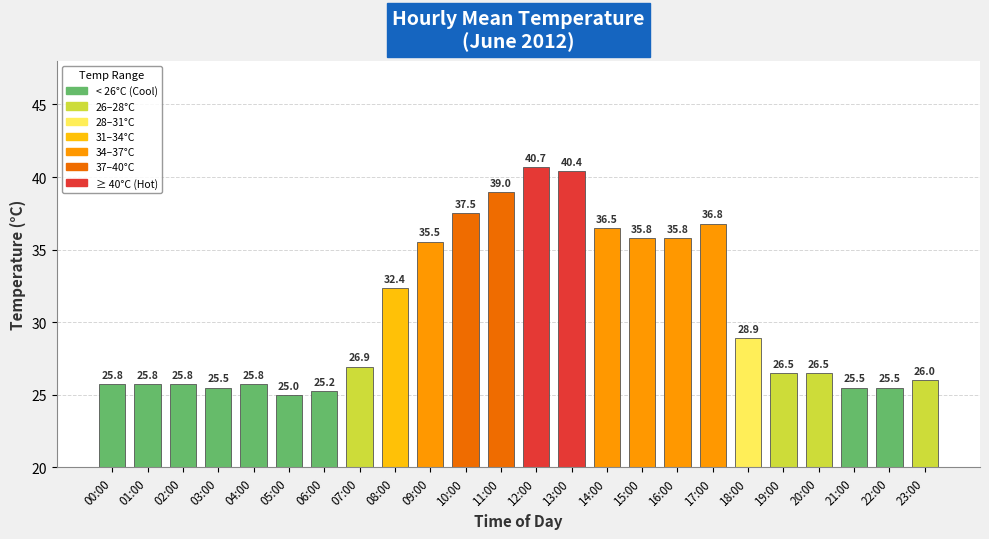

Between 01:00 and 21:00, which is larger?

01:00